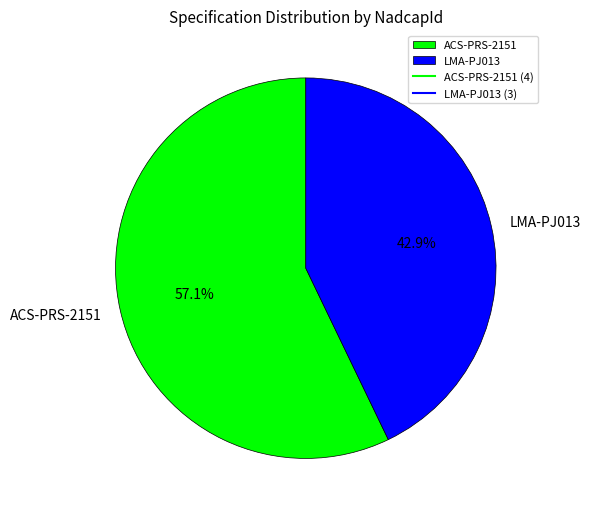

Does ACS-PRS-2151 represent more than half of the total?

Yes